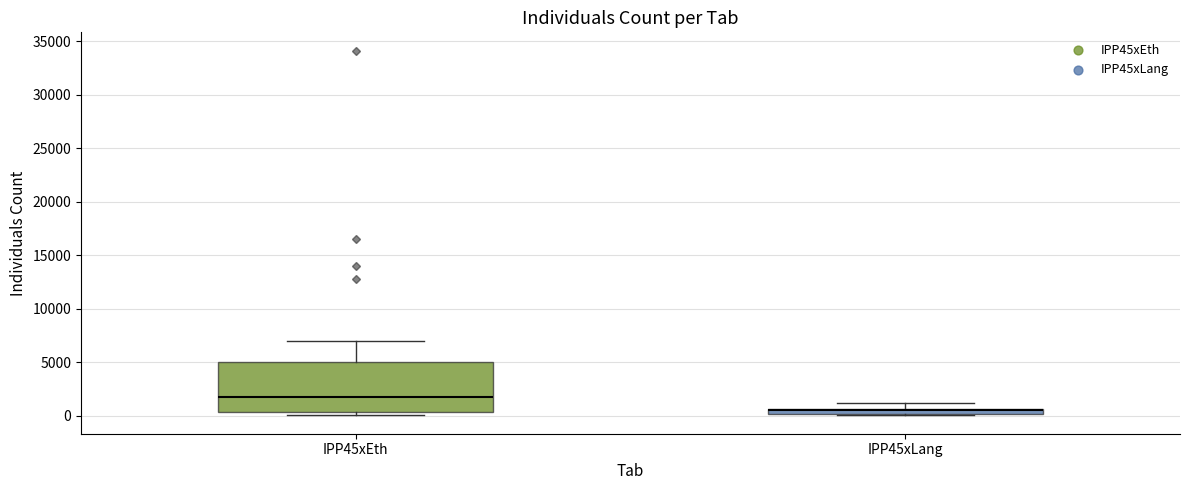

Where is the upper edge of the box for IPP45xLang on the y-axis? The values are not printed on the chart, so give them approximately, as read against the axis.

500